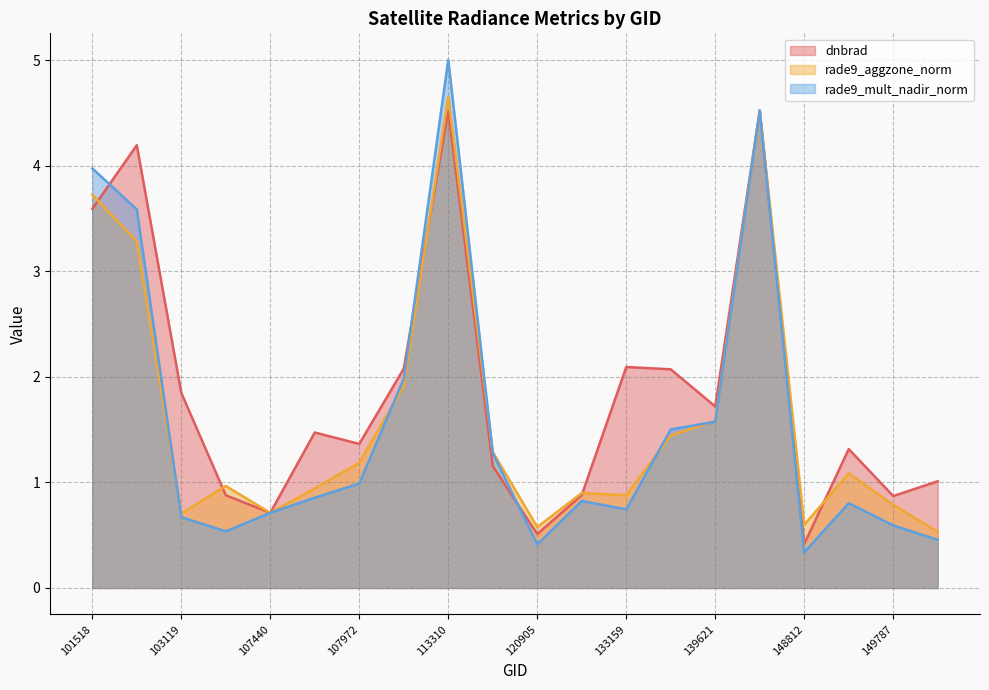

Reading right to left, transcribe all the data shown in this chart.

dnbrad: 150533=1.0	149787=0.9	149602=1.3	148812=0.4	147979=4.5	139621=1.7	136136=2.1	133159=2.1	121771=0.9	120905=0.5	115348=1.2	113310=4.5	113141=2.1	107972=1.4	107782=1.5	107440=0.7	103127=0.9	103119=1.8	102022=4.2	101518=3.6
rade9_aggzone_norm: 150533=0.5	149787=0.8	149602=1.1	148812=0.6	147979=4.5	139621=1.6	136136=1.4	133159=0.9	121771=0.9	120905=0.6	115348=1.3	113310=4.7	113141=1.9	107972=1.2	107782=0.9	107440=0.7	103127=1.0	103119=0.7	102022=3.3	101518=3.7
rade9_mult_nadir_norm: 150533=0.5	149787=0.6	149602=0.8	148812=0.3	147979=4.5	139621=1.6	136136=1.5	133159=0.7	121771=0.8	120905=0.4	115348=1.3	113310=5.0	113141=2.0	107972=1.0	107782=0.9	107440=0.7	103127=0.5	103119=0.7	102022=3.6	101518=4.0